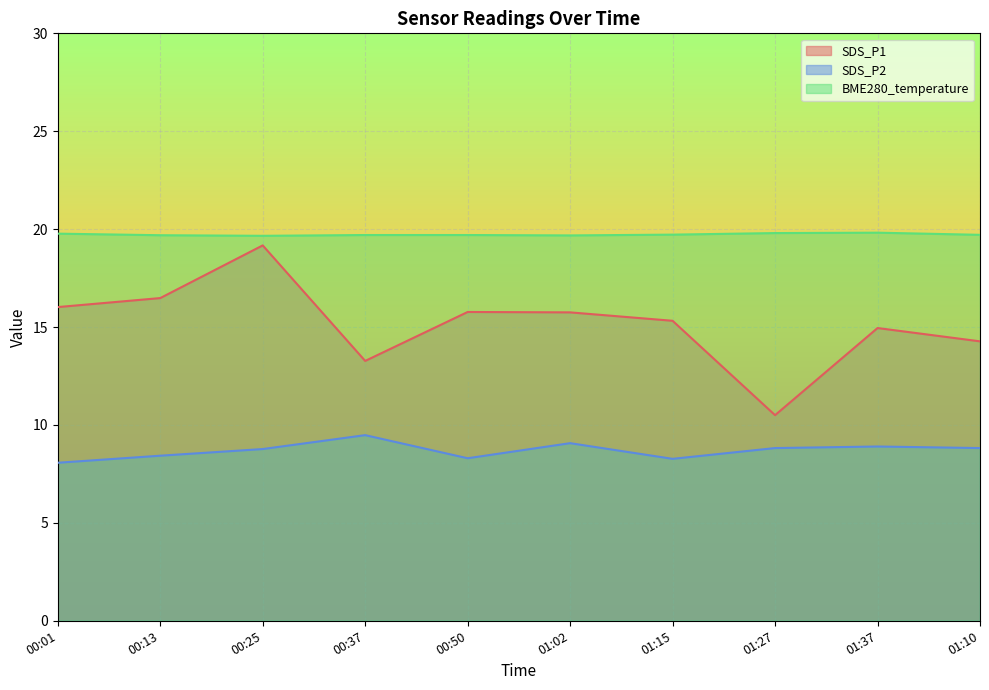

What is the label of the 8th point from the right?

00:25